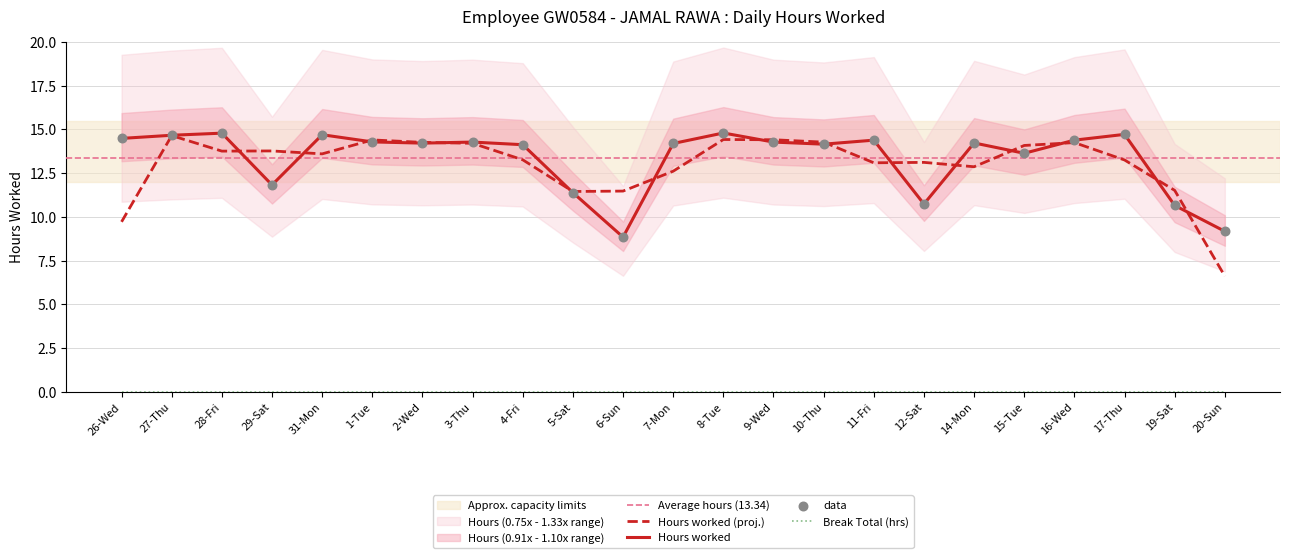

Which has a higher value, 7-Mon or 3-Thu?

3-Thu